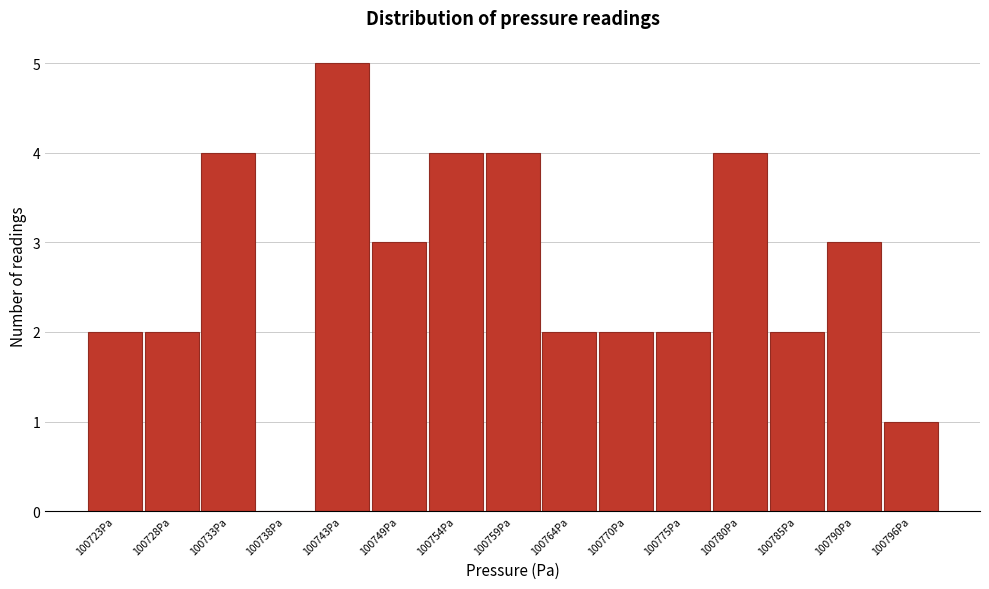

Reading right to left, what are all the values shown in this chart?

100796Pa=1	100790Pa=3	100785Pa=2	100780Pa=4	100775Pa=2	100770Pa=2	100764Pa=2	100759Pa=4	100754Pa=4	100749Pa=3	100743Pa=5	100738Pa=0	100733Pa=4	100728Pa=2	100723Pa=2